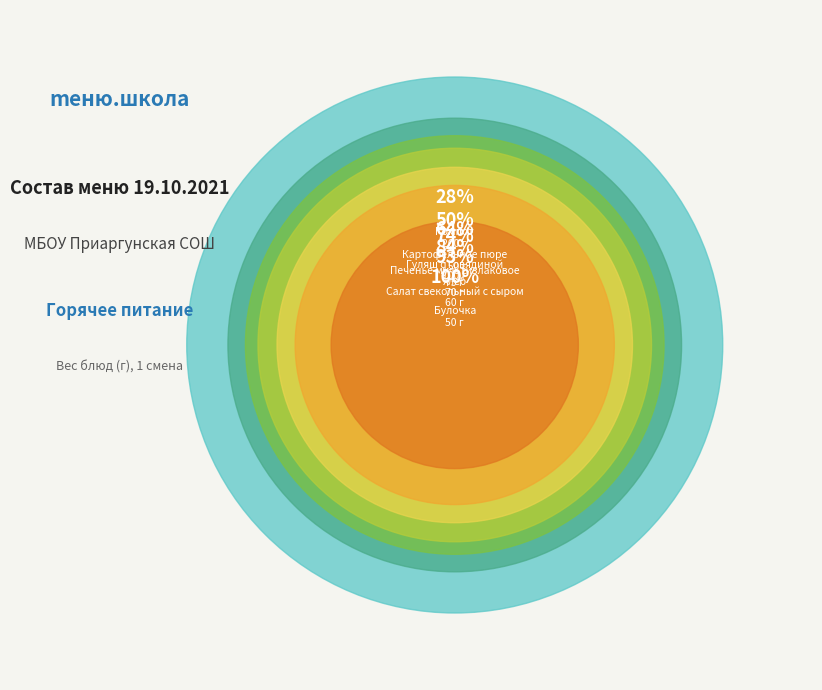

What is the total percentage of Булочка and Компот?

35.5%